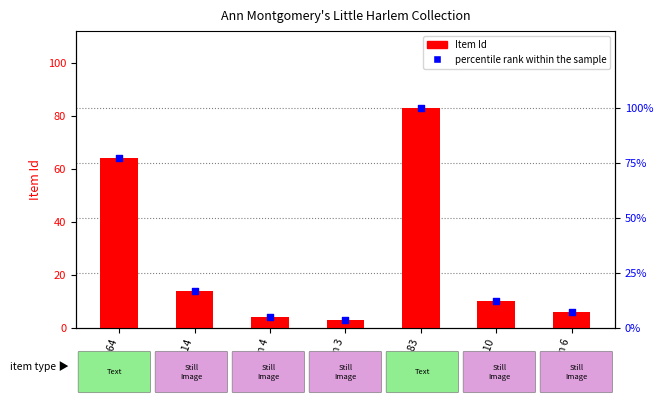

Which series has the largest total across all categories?

Item Id